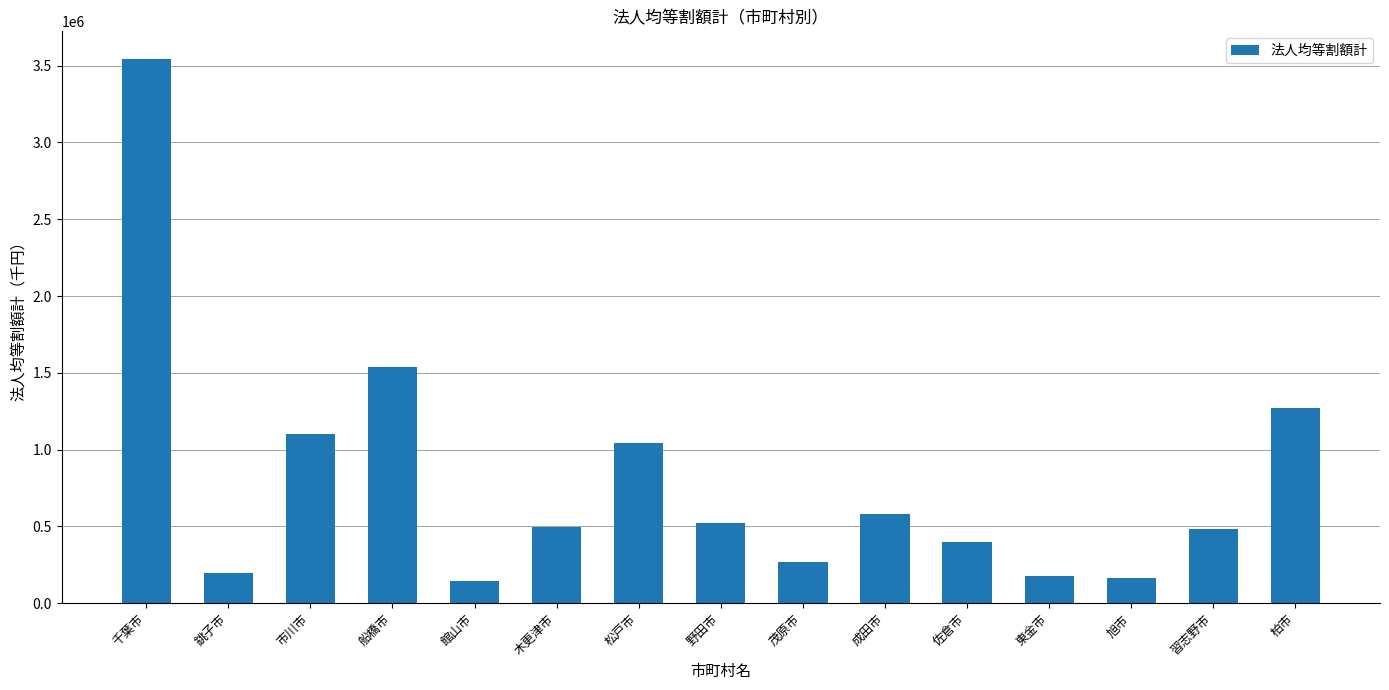

At which label is the value closest to 1844848?

船橋市